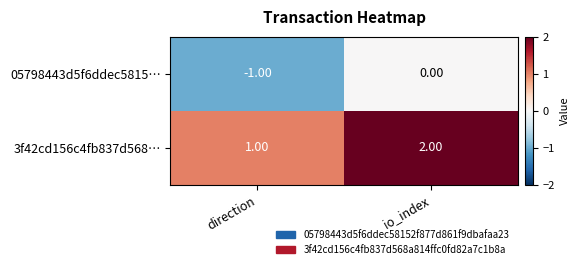

At which category is the sum across all series the highest?

io_index